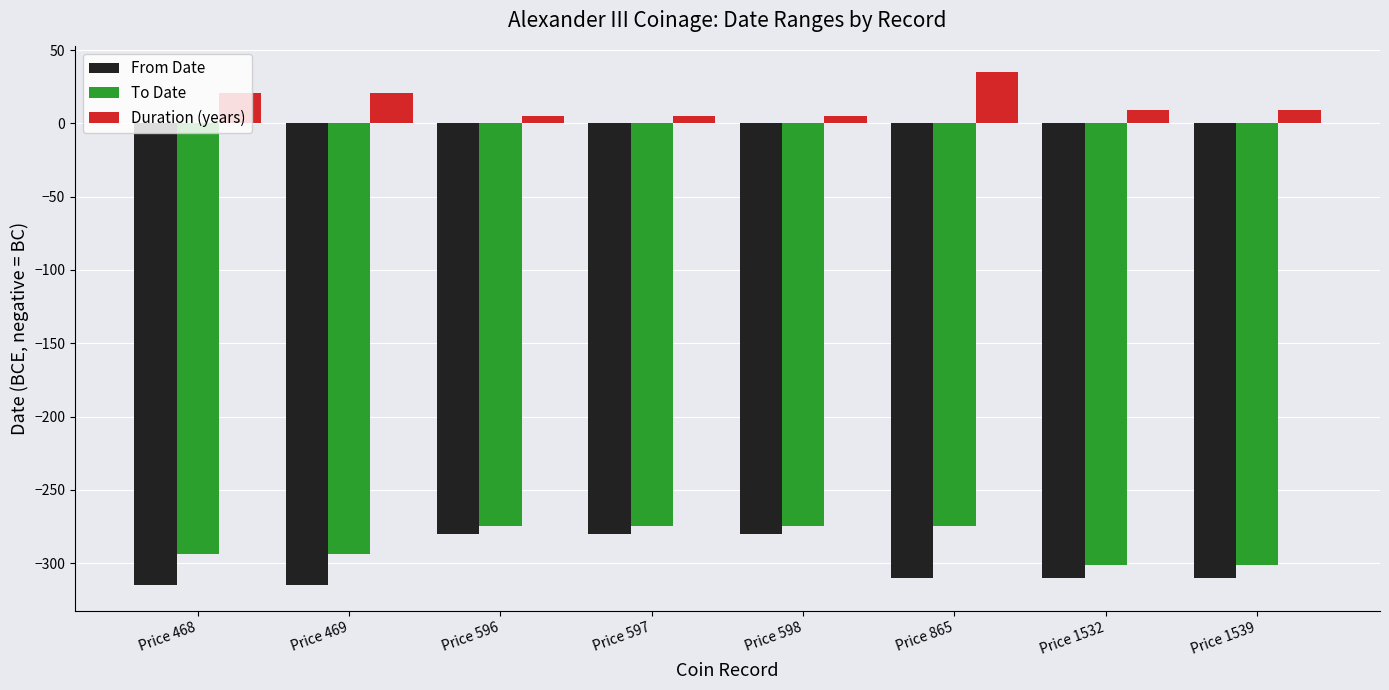

What is the minimum value shown in the chart?

-315